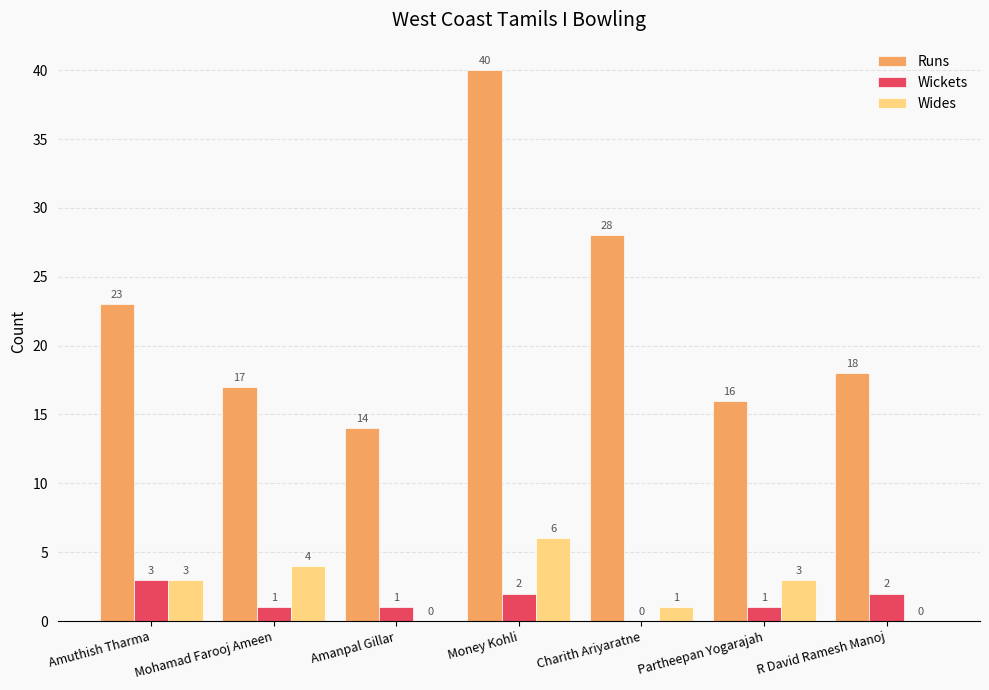

The Wickets series shows 1 at Amanpal Gillar. True or false?

True